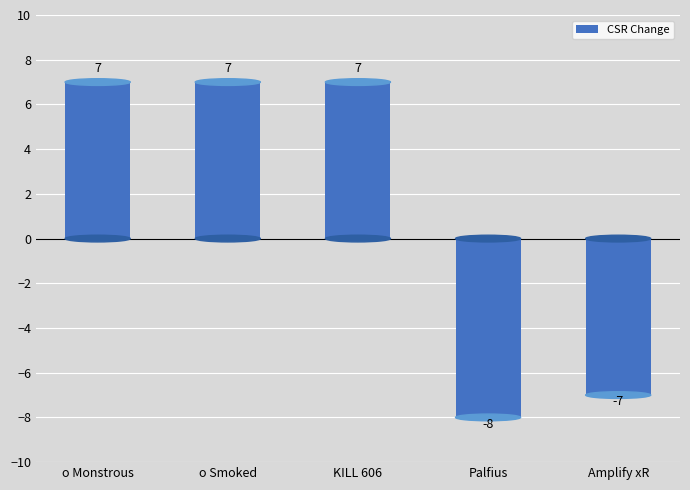

What is the ratio of the value at o Monstrous to the value at KILL 606?

1.0